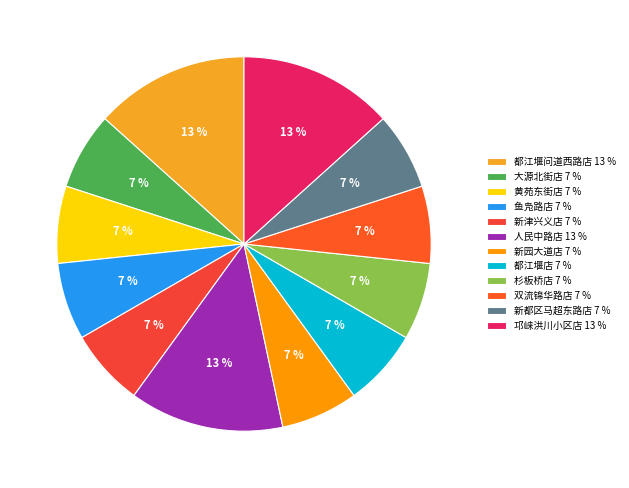

To the nearest percent, what portion does 人民中路店 represent?

13%